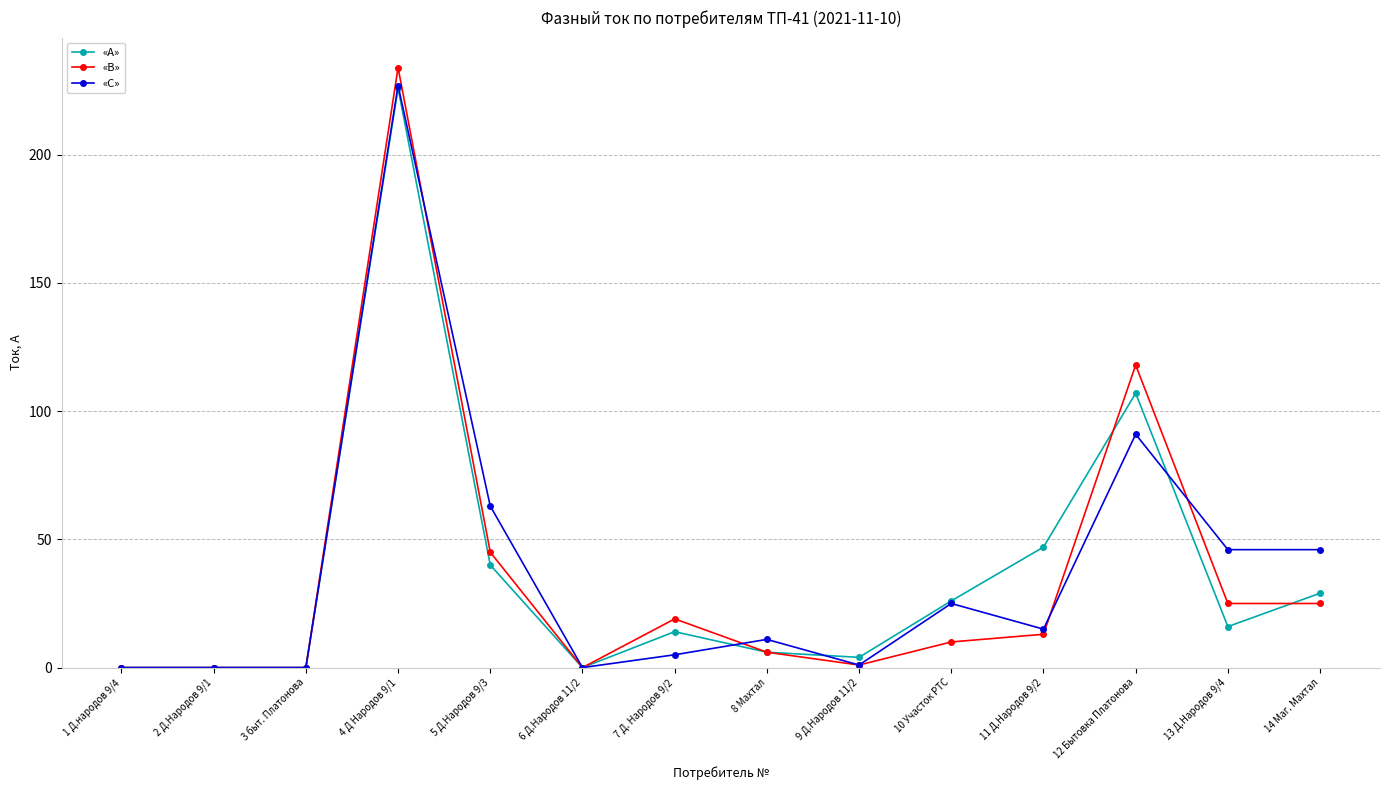

What position from the right is 6 Д.Народов 11/2?

9